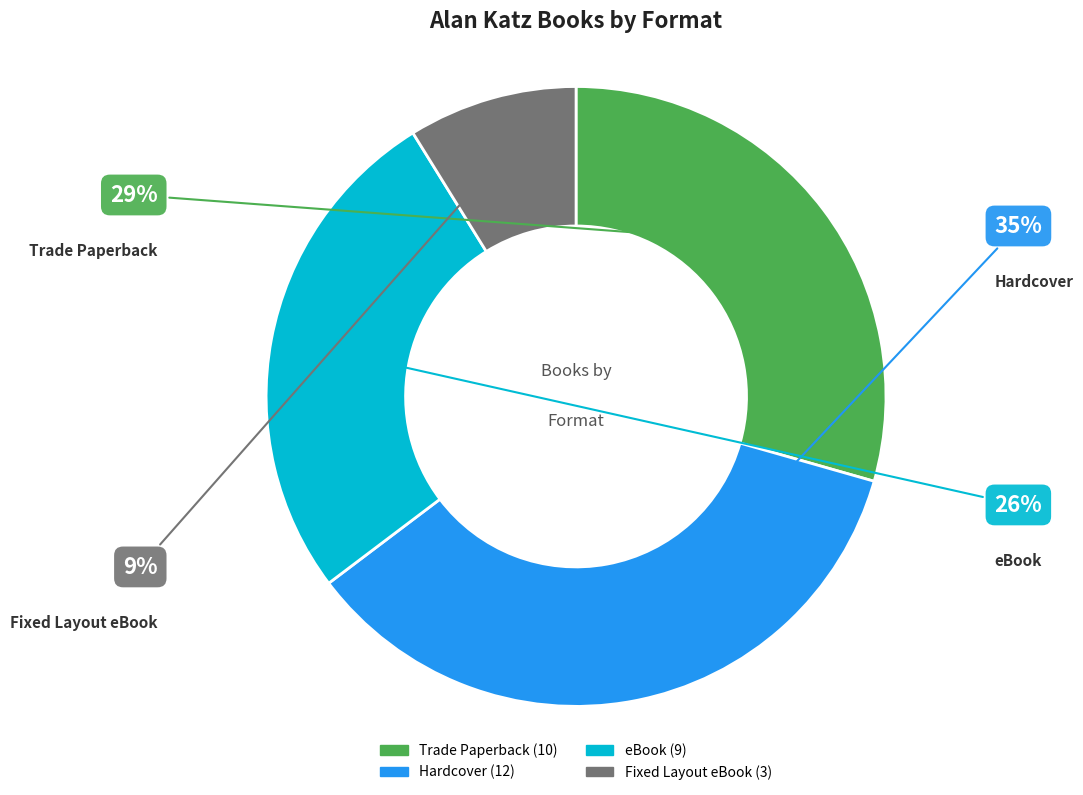

Does any single category account for the majority?

No